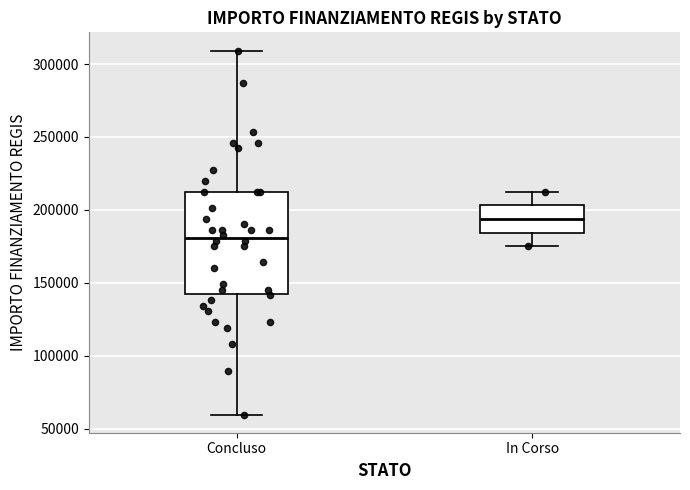

Which box's median line is the highest?

In Corso